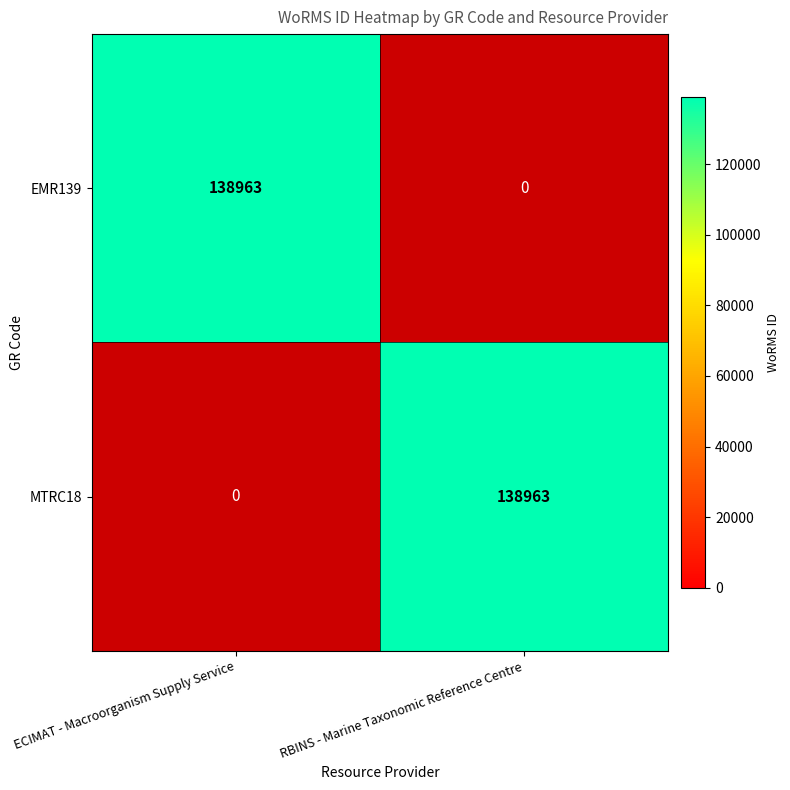

Reading left to right, list all the values displayed in this chart.

EMR139: ECIMAT - Macroorganism Supply Service=138963	RBINS - Marine Taxonomic Reference Centre=0
MTRC18: ECIMAT - Macroorganism Supply Service=0	RBINS - Marine Taxonomic Reference Centre=138963